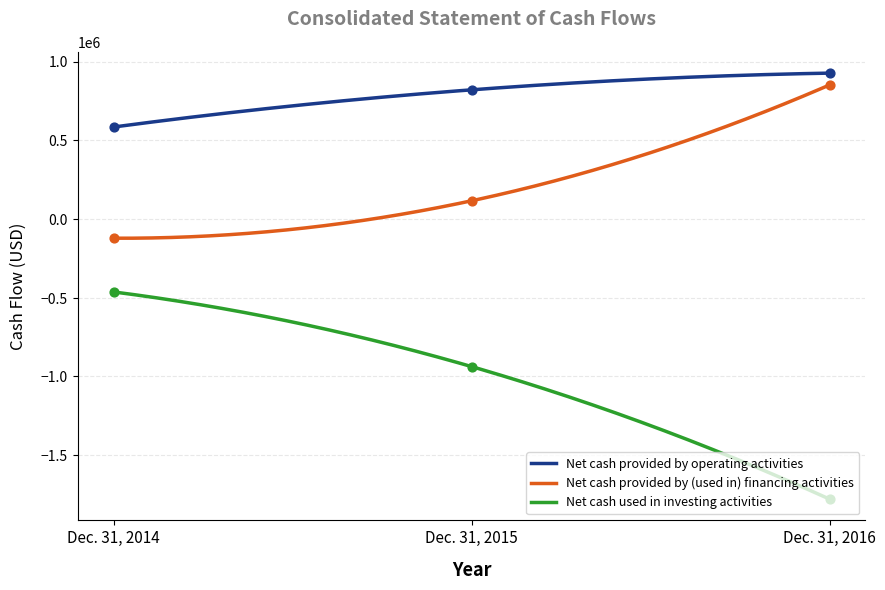

Is the value of Net cash provided by (used in) financing activities at Dec. 31, 2014 greater than the value of Net cash provided by operating activities at Dec. 31, 2016?

No